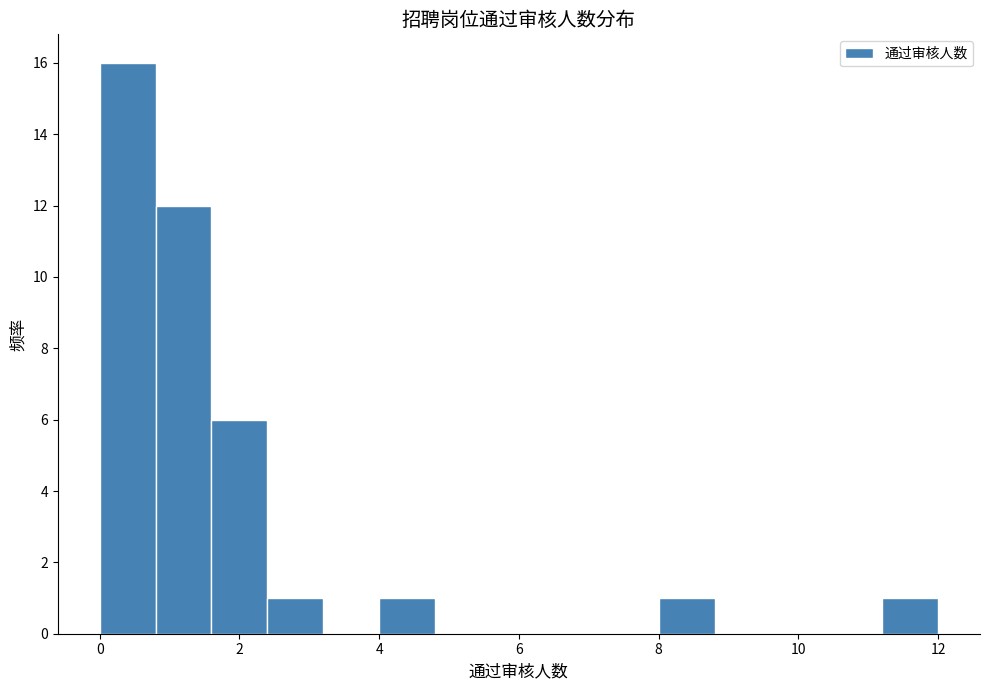

Reading left to right, transcribe this chart: for each bar, give the range it covers on the x-axis and its height. The values are not printed on the chart, so give them approximately, as read against the axis.

0.0 to 0.8: 16
0.8 to 1.6: 12
1.6 to 2.4: 6
2.4 to 3.2: 1
3.2 to 4.0: 0
4.0 to 4.8: 1
4.8 to 5.6: 0
5.6 to 6.4: 0
6.4 to 7.2: 0
7.2 to 8.0: 0
8.0 to 8.8: 1
8.8 to 9.6: 0
9.6 to 10.4: 0
10.4 to 11.2: 0
11.2 to 12.0: 1